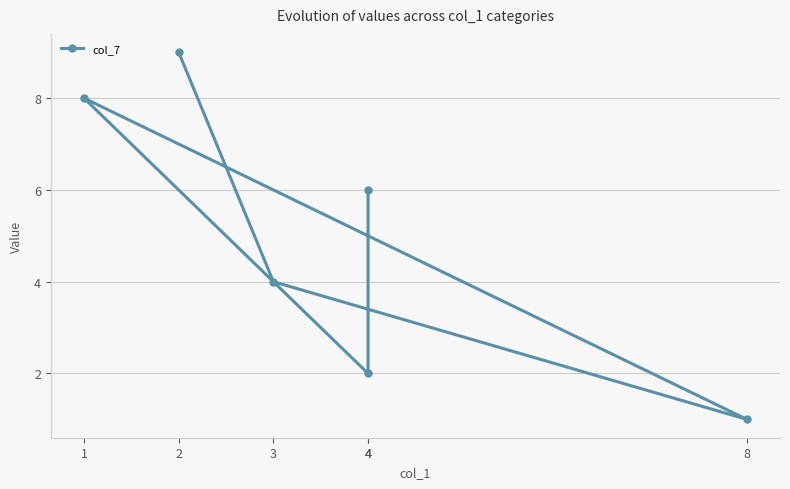

What is the change in value from 4 to 8?

-5